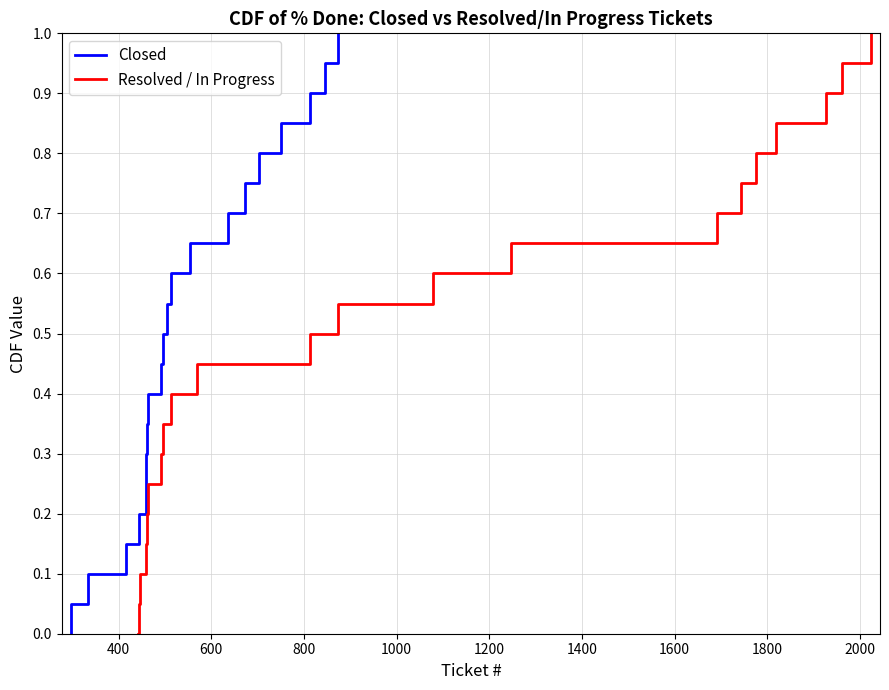

What is the difference between the maximum and minimum values in the Closed series?

1.0